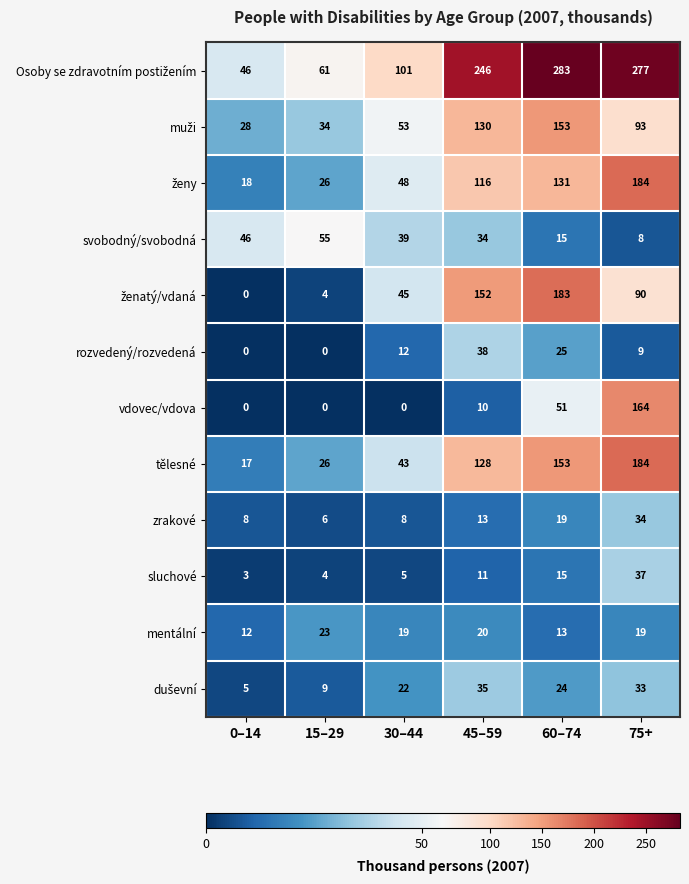

At how many categories does at least one series exceed 57?

5